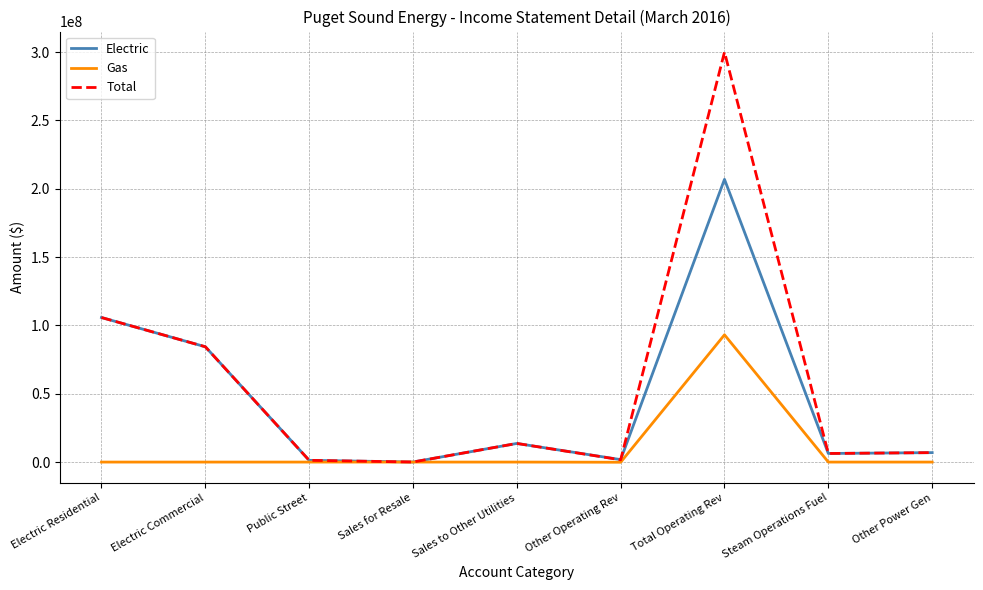

At how many categories does at least one series exceed 130311117?

1